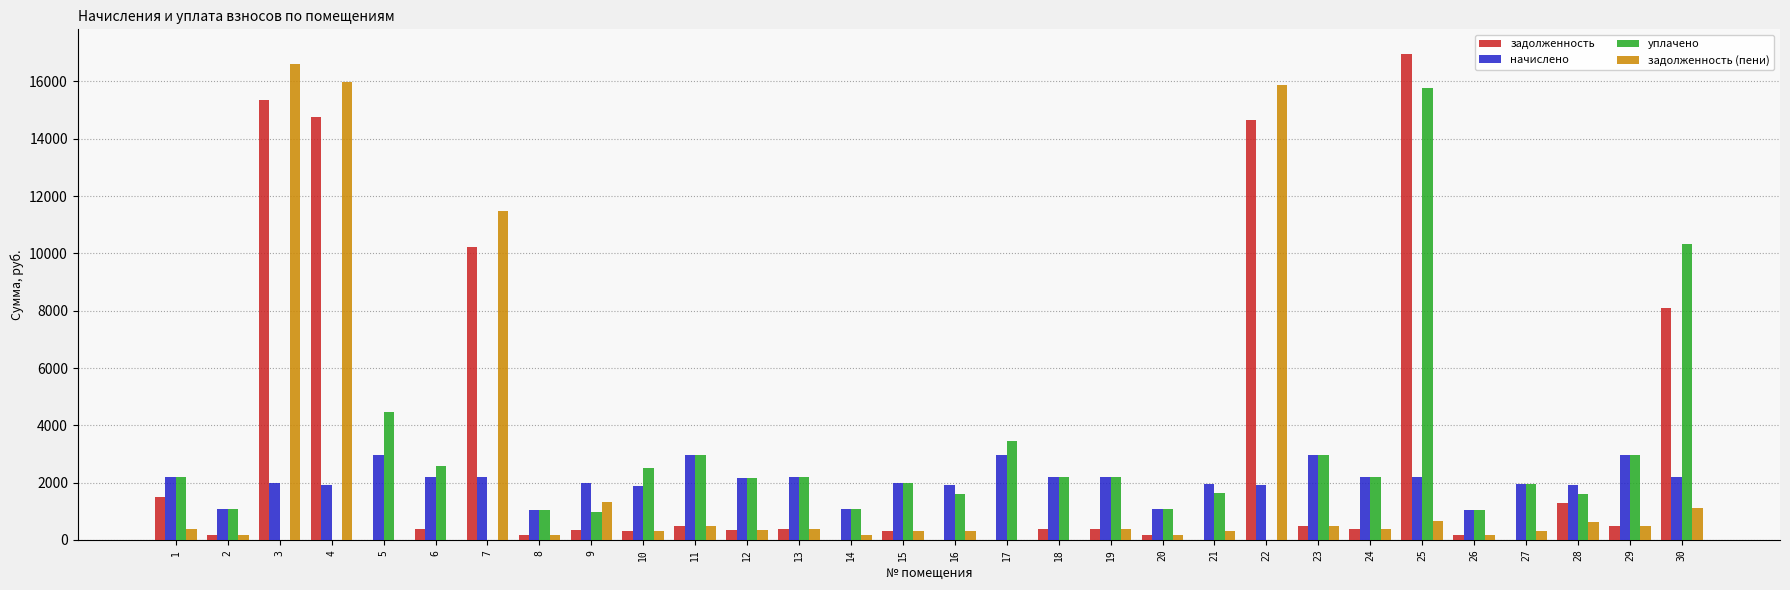

Is it true that уплачено equals 1976.4 at 15?

True